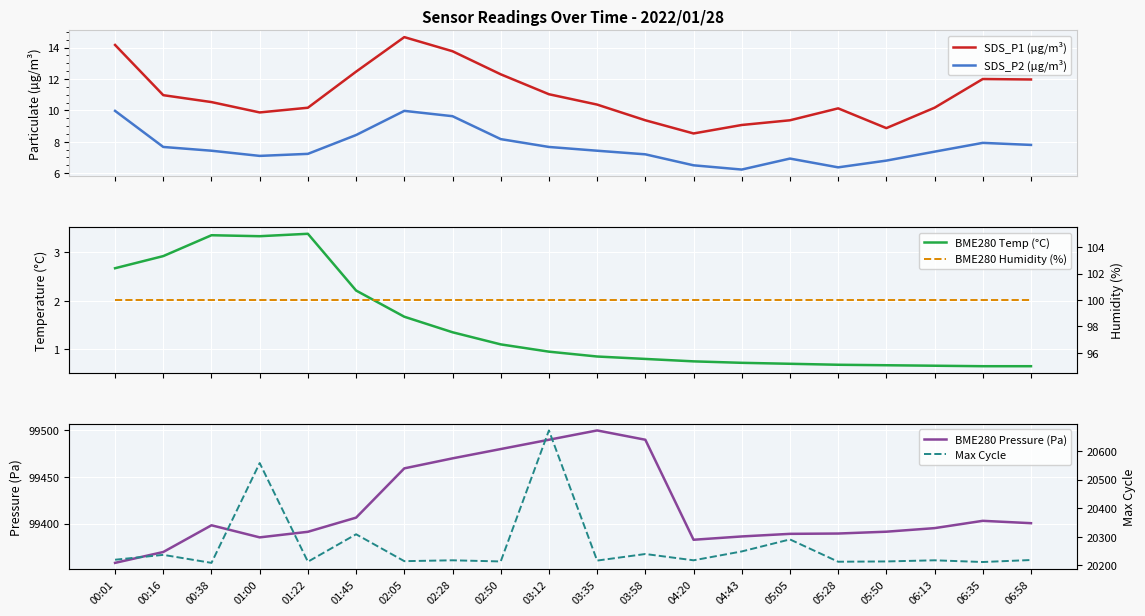

Does the chart display data point markers on the line(s)?

No